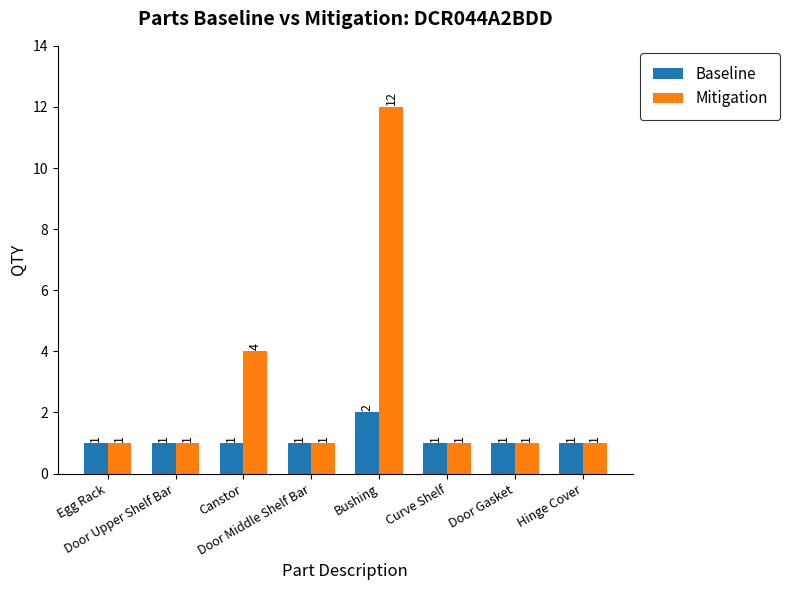

Are the bars grouped side by side (vs. stacked)?

Yes